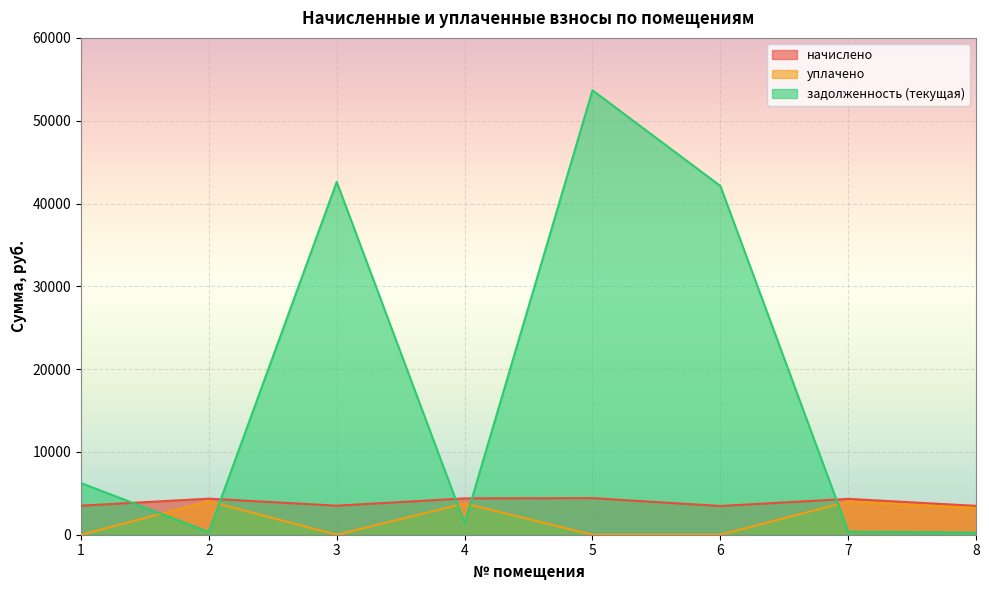

What is the average value of the уплачено series?

1881.8